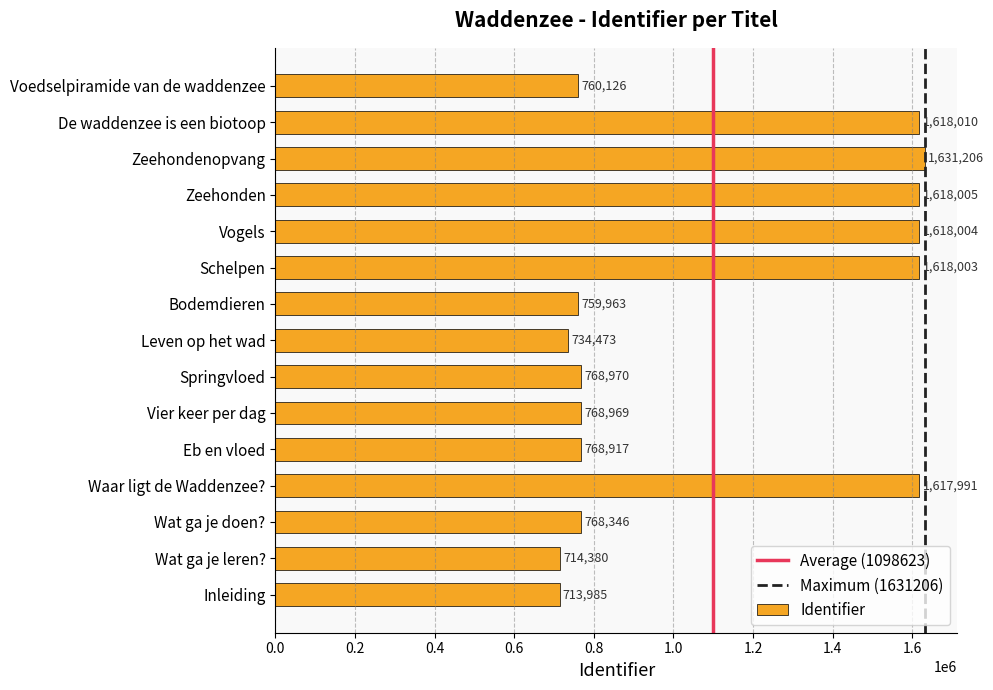

At which category does the chart reach its peak across all series?

Zeehondenopvang